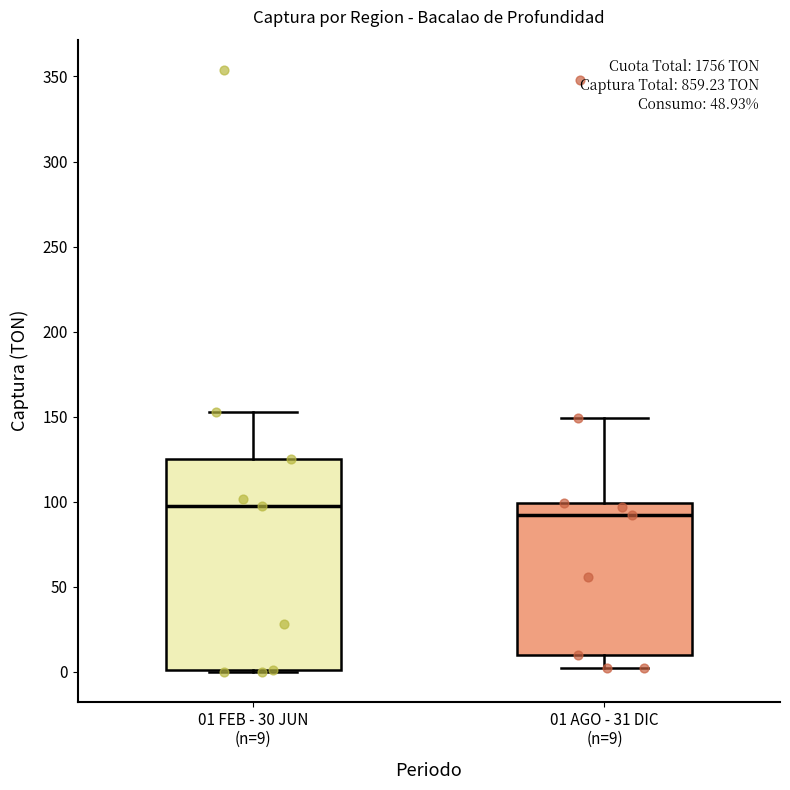

Which box is the tallest, from its lower edge to its upper edge?

01 FEB - 30 JUN (n=9)